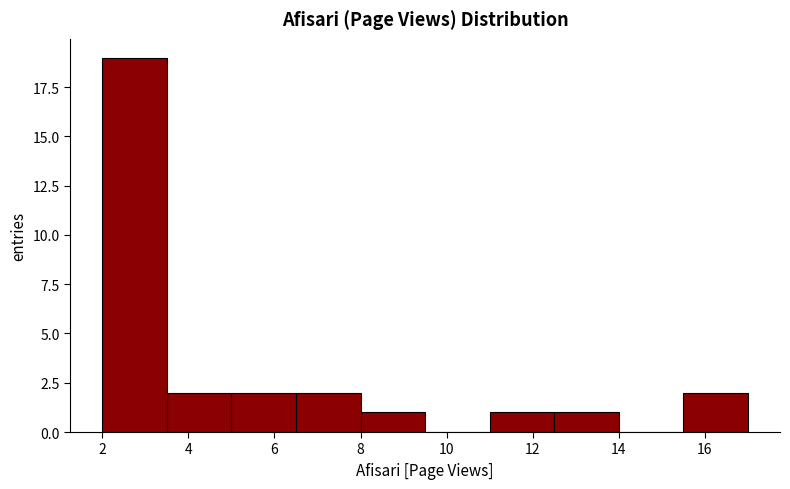

Which range on the x-axis has the tallest bar?

2.0 to 3.5